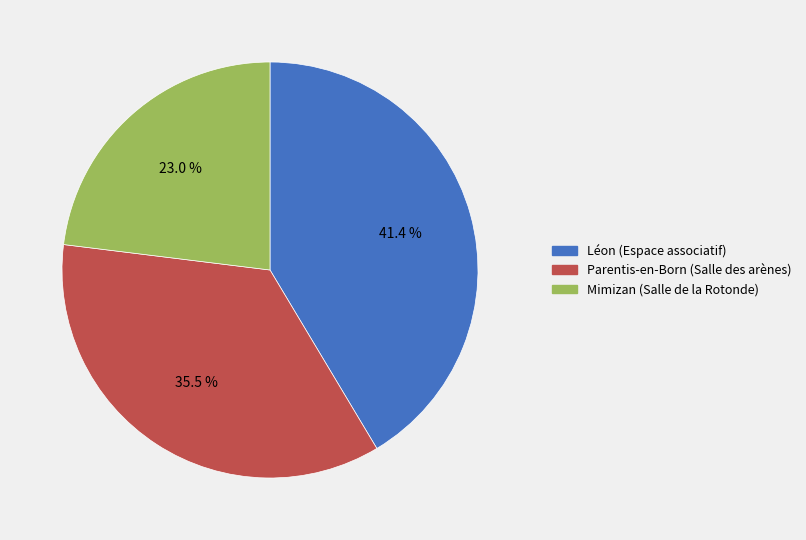

To the nearest percent, what percentage of the pie is Léon (Espace associatif)?

41%